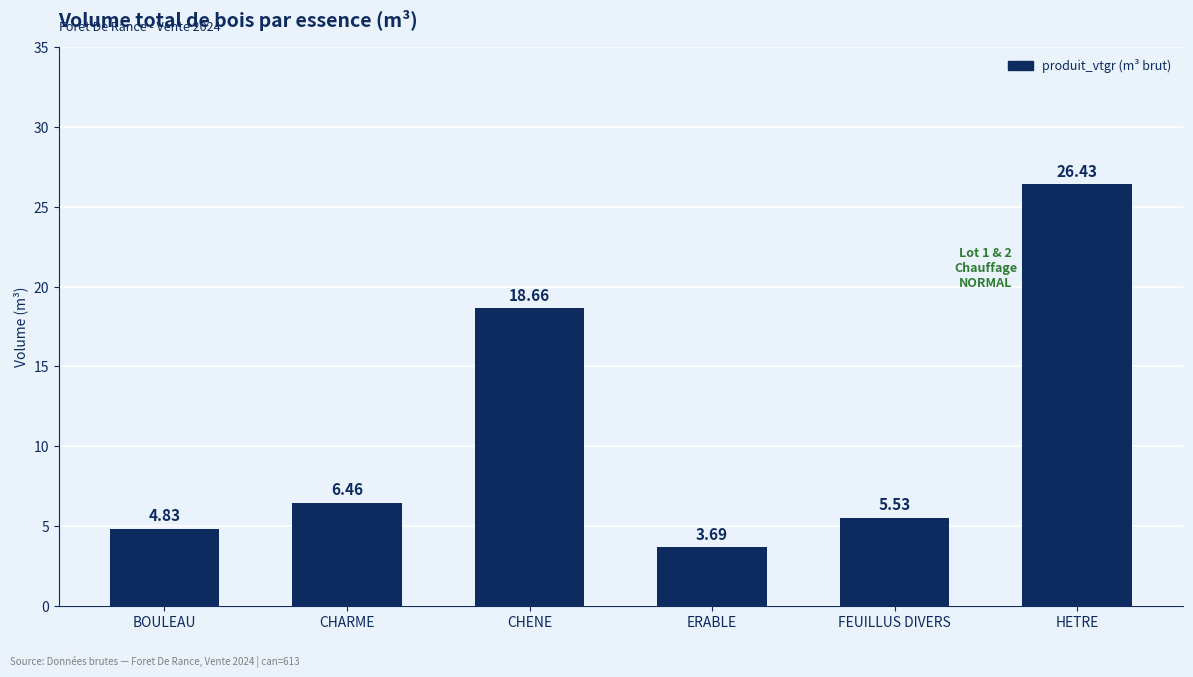

Between ERABLE and FEUILLUS DIVERS, which is larger?

FEUILLUS DIVERS